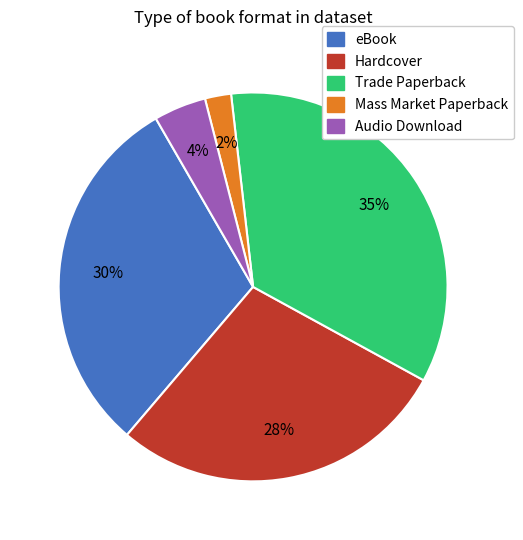

What percentage is the Mass Market Paperback slice, to the nearest percent?

2%